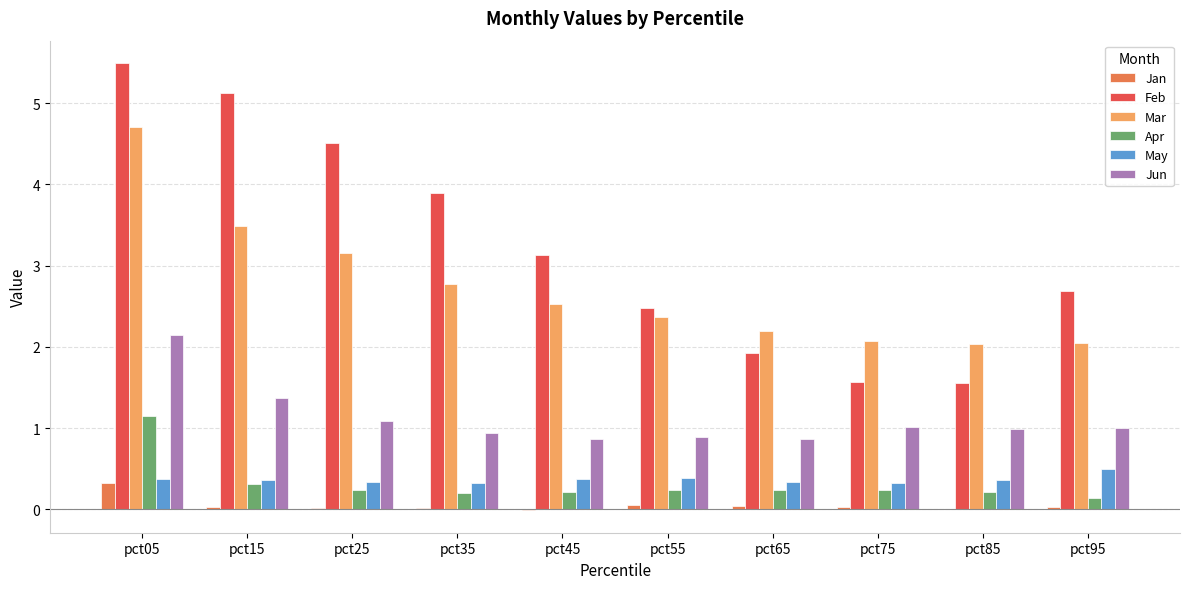

At which category is the sum across all series the highest?

pct05